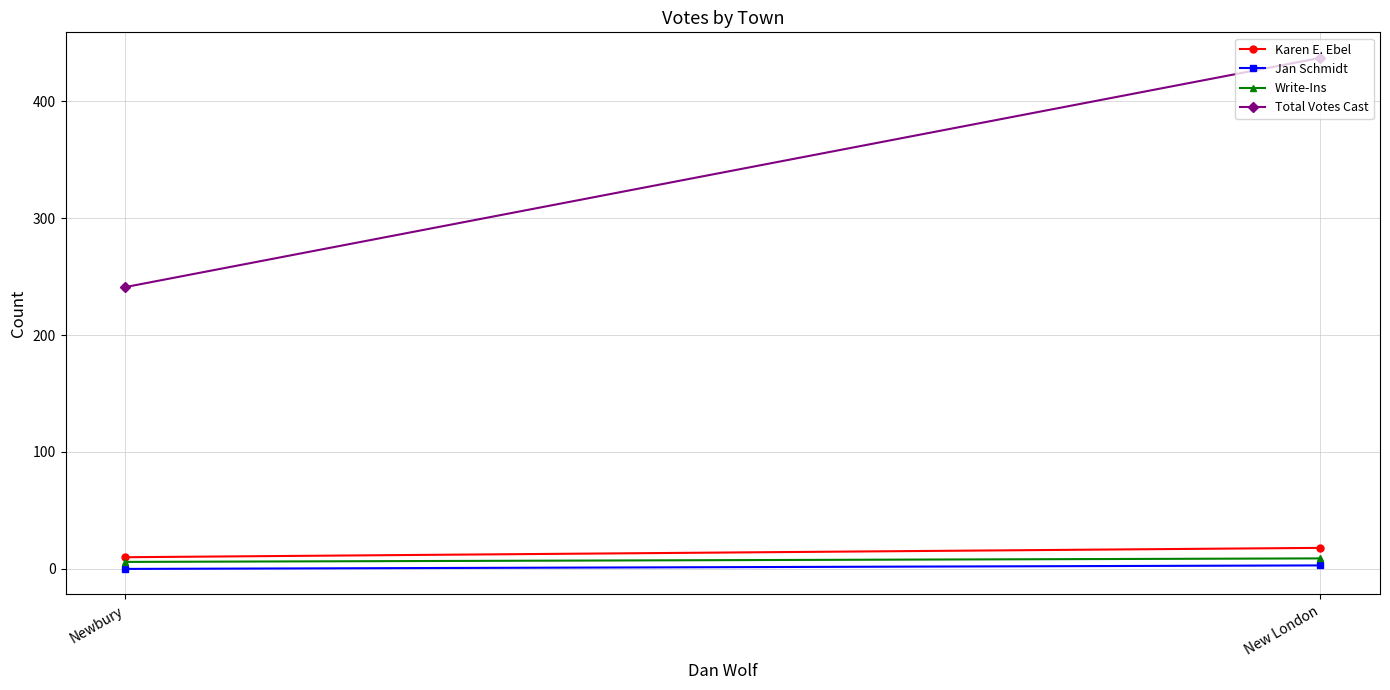

Which series has the largest total across all categories?

Total Votes Cast